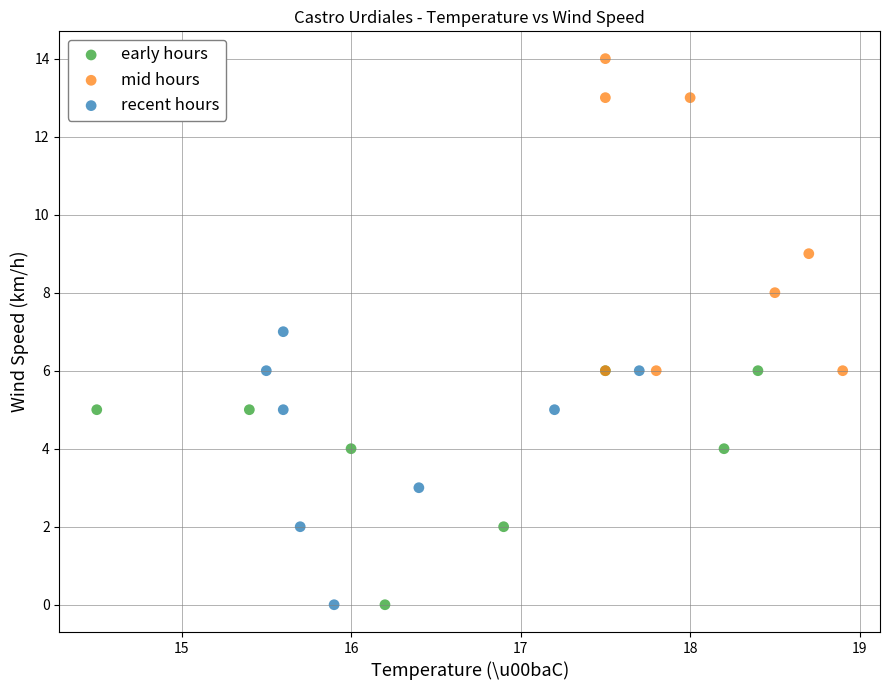

Which series has the largest Y range (max minus min)?

mid hours